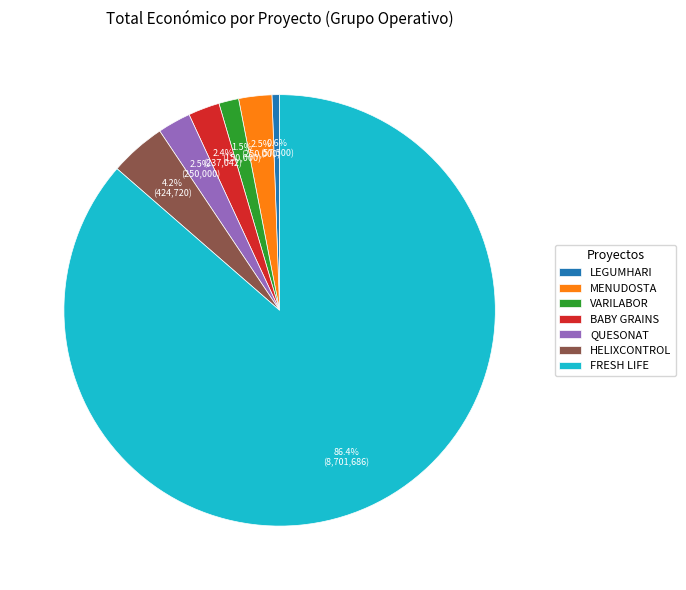

What is the smallest slice in the pie chart?

LEGUMHARI